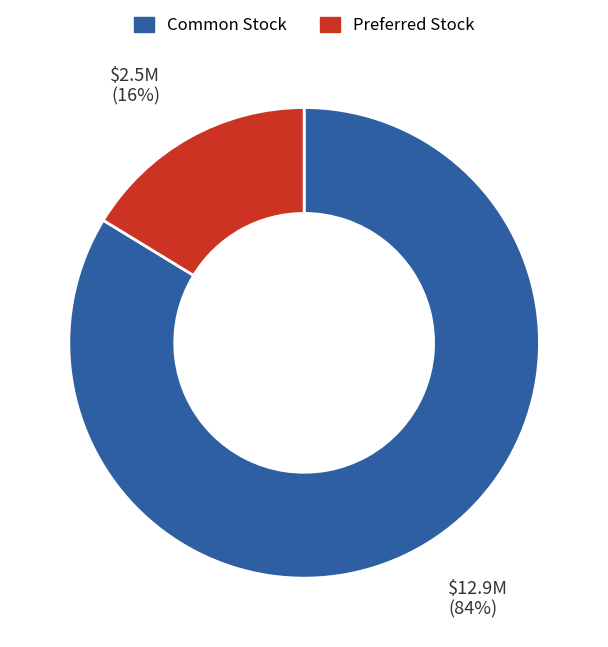

Combined, do Preferred Stock and Common Stock account for over 50%?

Yes